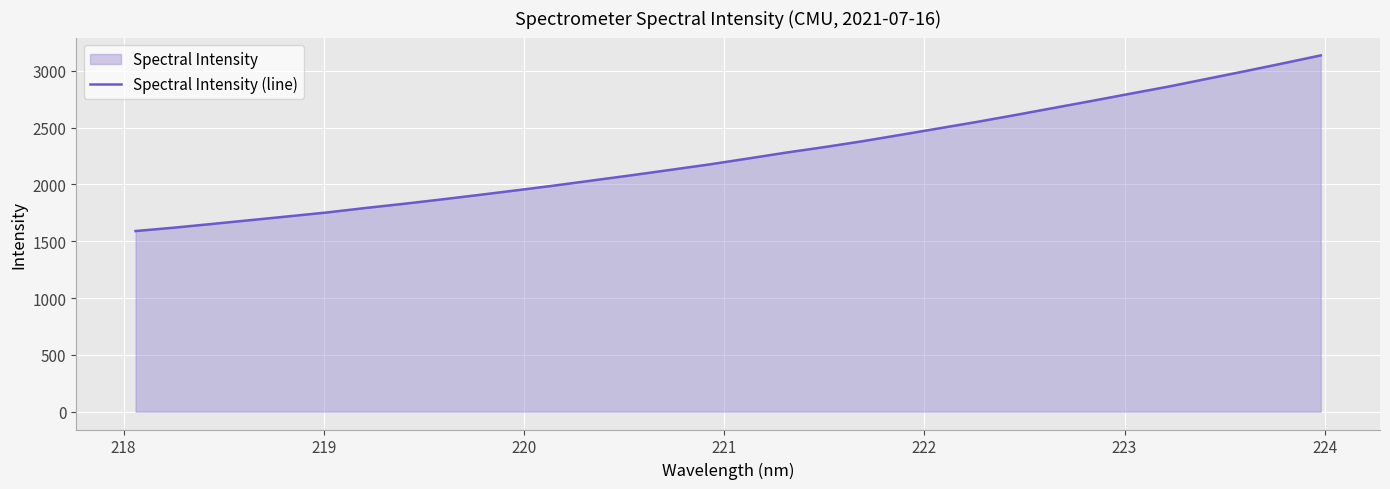

What is the value of the 28th point from the left?

2859.0